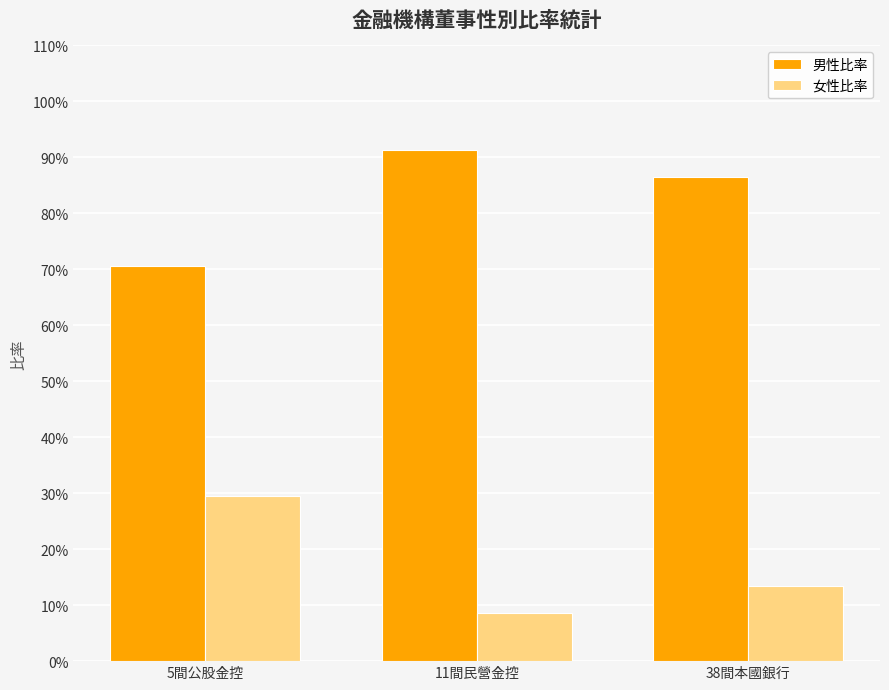

Are the bars horizontal?

No